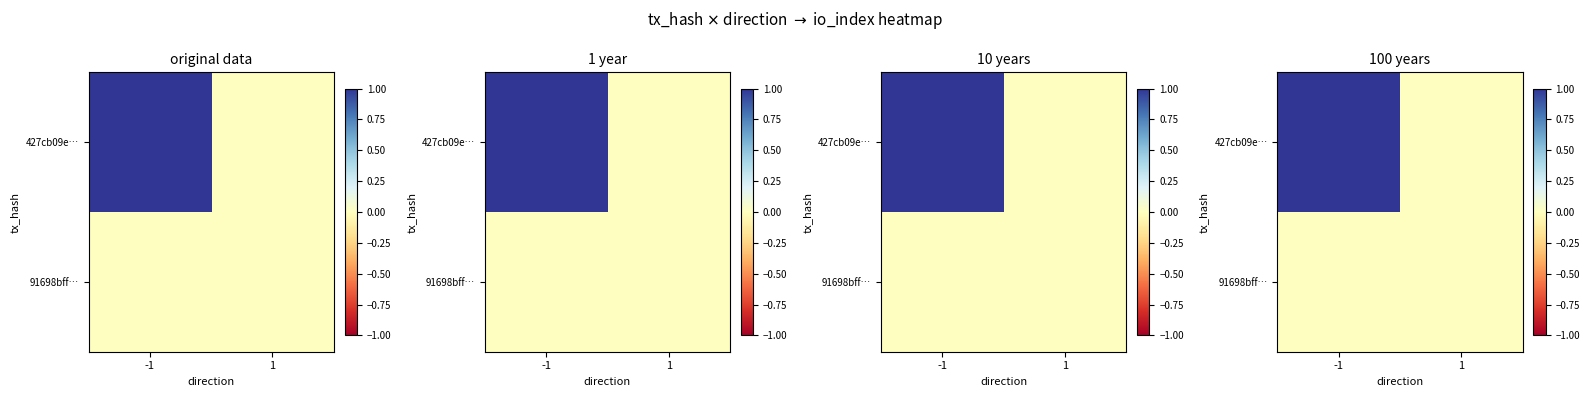

List the series in order of their peak value, highest first.

427cb09e…, 91698bff…